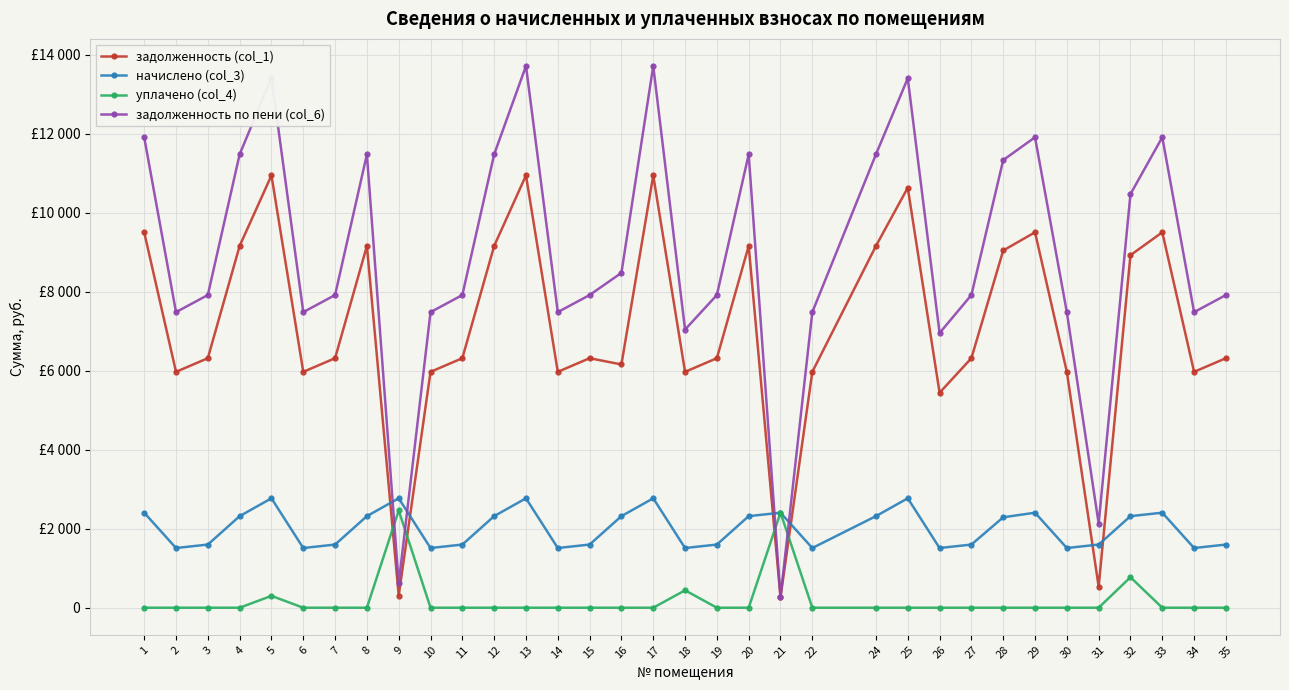

What is the value of the начислено (col_3) point at the 15th from the left?

1598.9